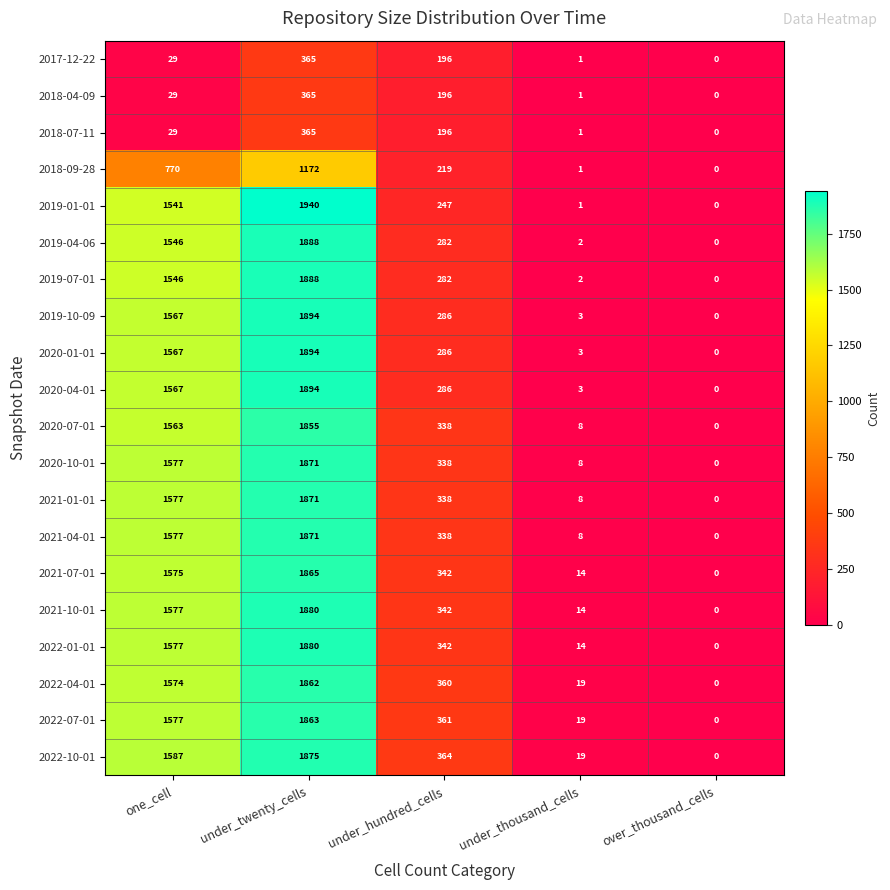

Which label corresponds to the smallest value in the chart?

over_thousand_cells